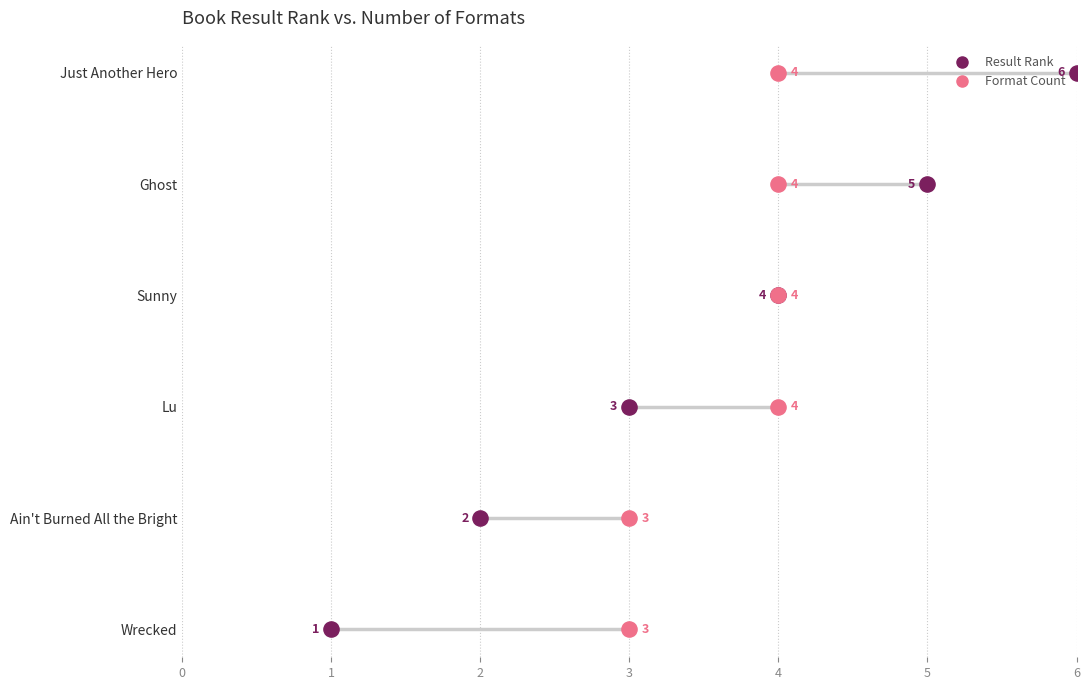

Which series contains the lowest Y value?

Result Rank